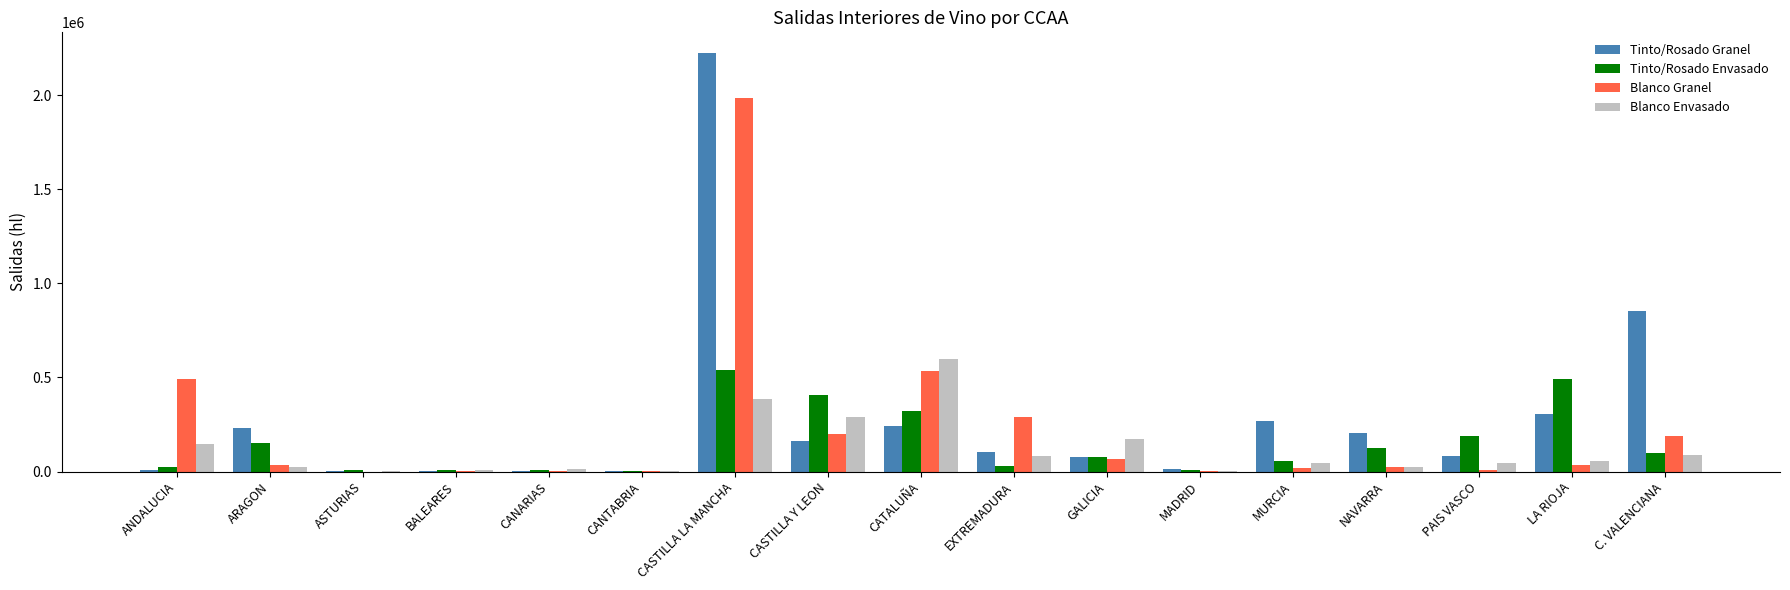

Between CANARIAS and NAVARRA, which series saw the biggest shift?

Tinto/Rosado Granel